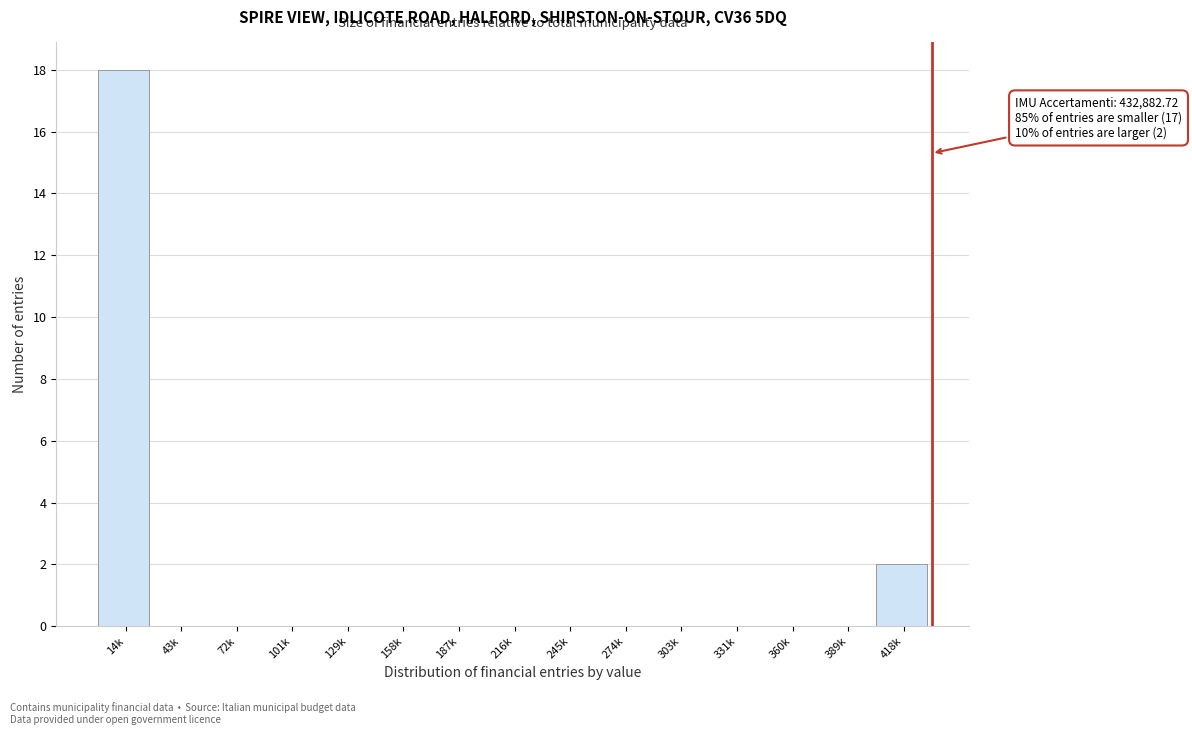

Reading left to right, transcribe all the data shown in this chart.

14k=18	43k=0	72k=0	101k=0	129k=0	158k=0	187k=0	216k=0	245k=0	274k=0	303k=0	331k=0	360k=0	389k=0	418k=2